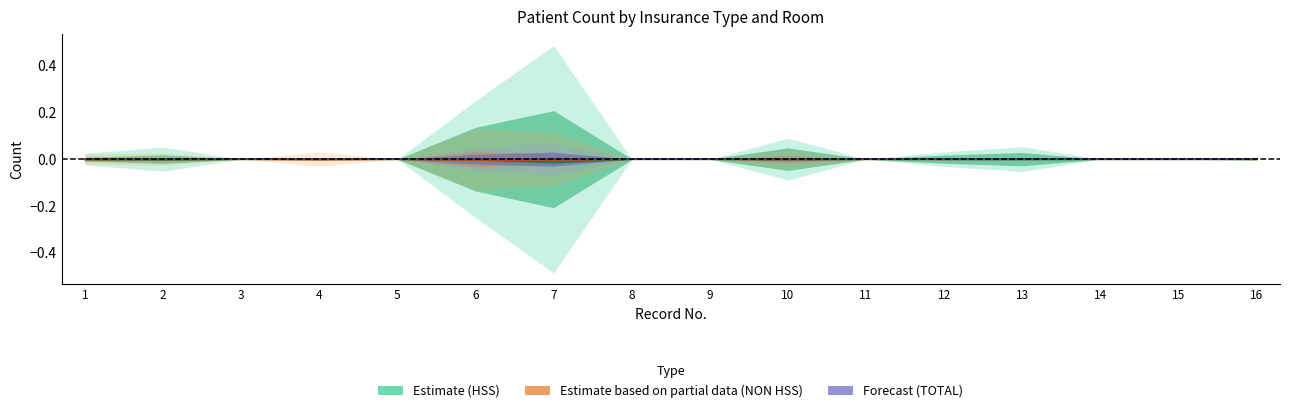

At which category does Estimate (partial) reach its first local peak?

3